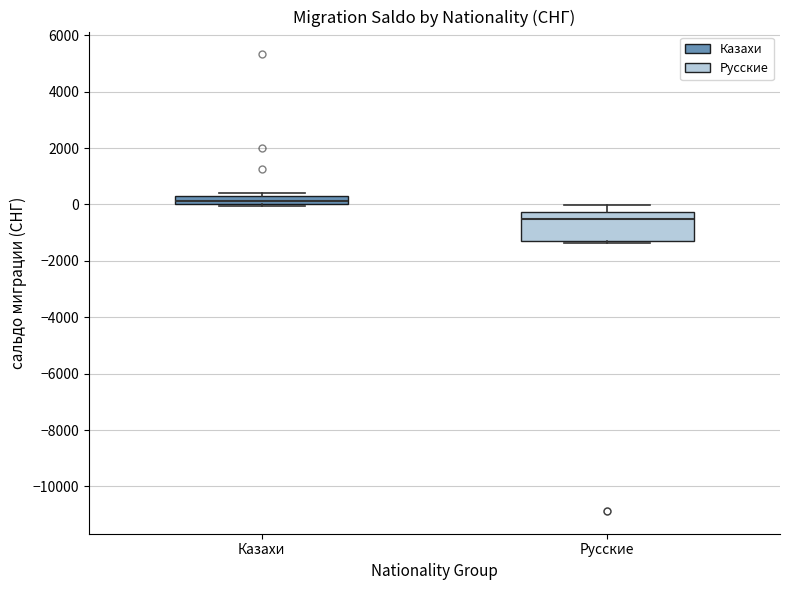

Which box has the lowest median line?

Русские